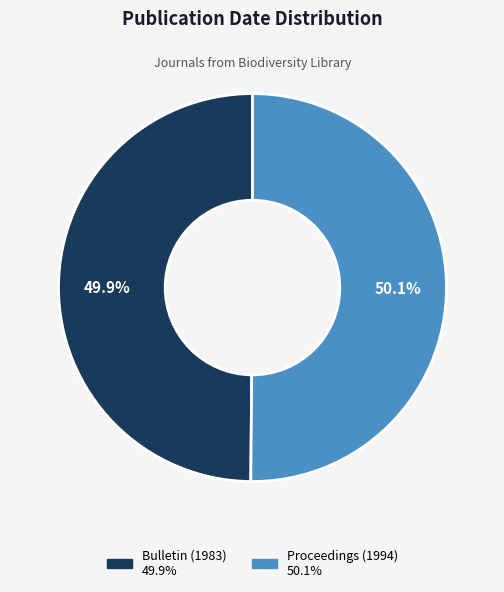

Is there any slice that represents more than half of the pie?

Yes